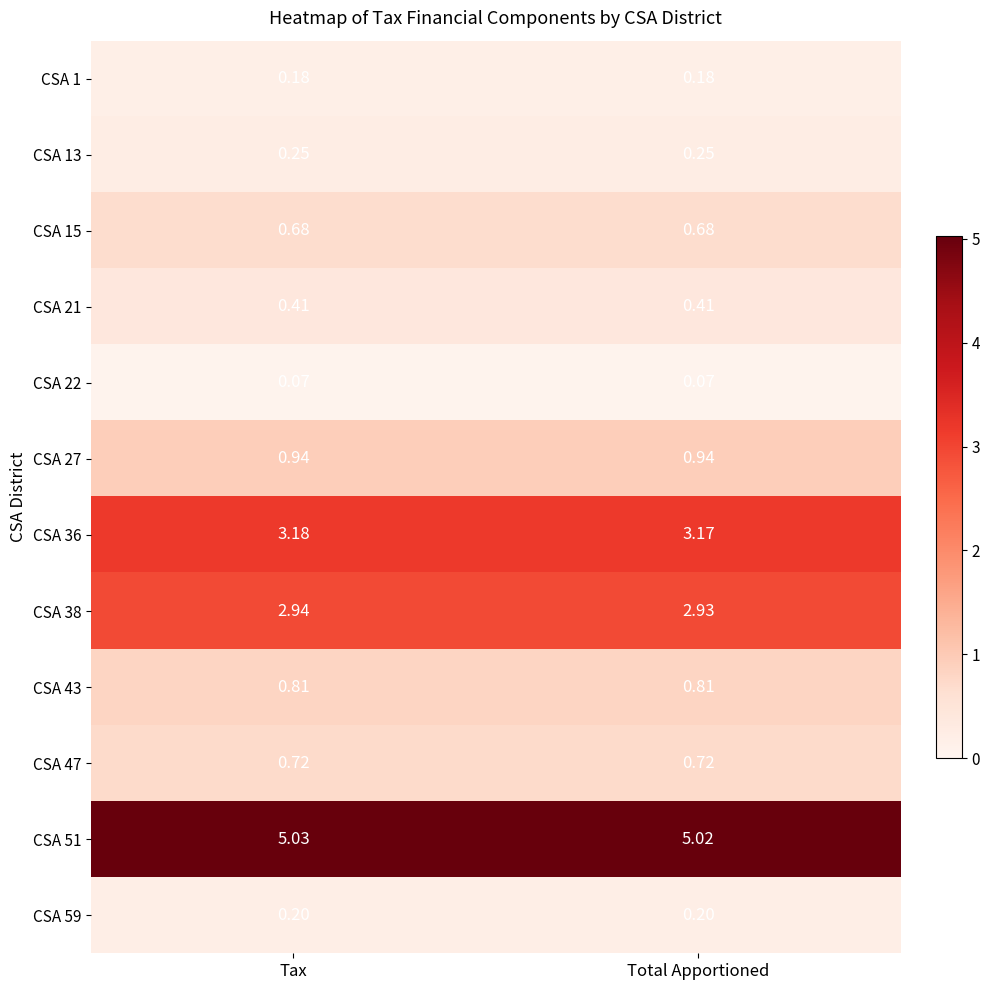

Is the value of CSA 59 at Total Apportioned greater than the value of CSA 22 at Total Apportioned?

Yes